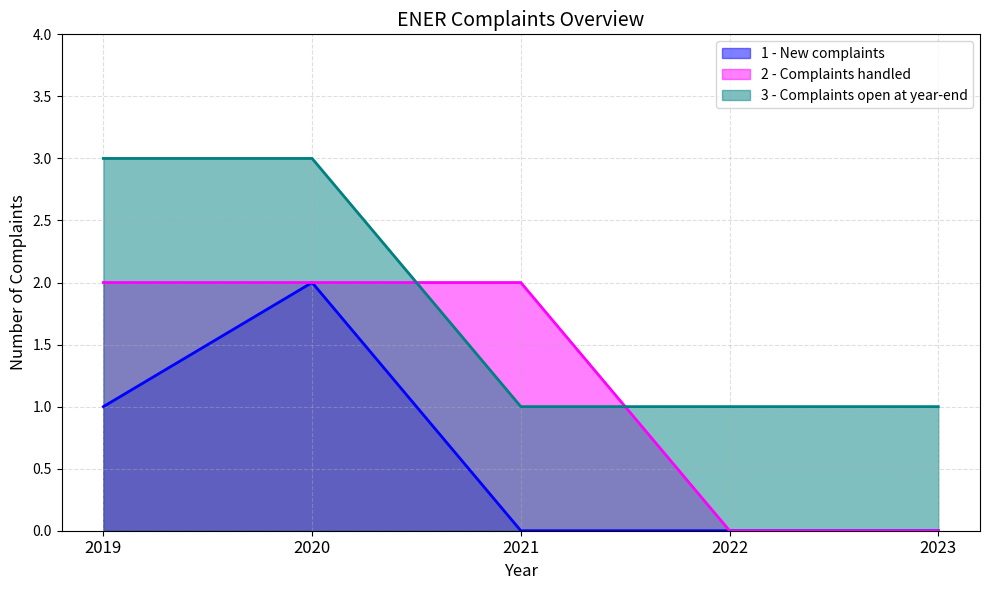

What is the sum of all 2 - Complaints handled values?

6